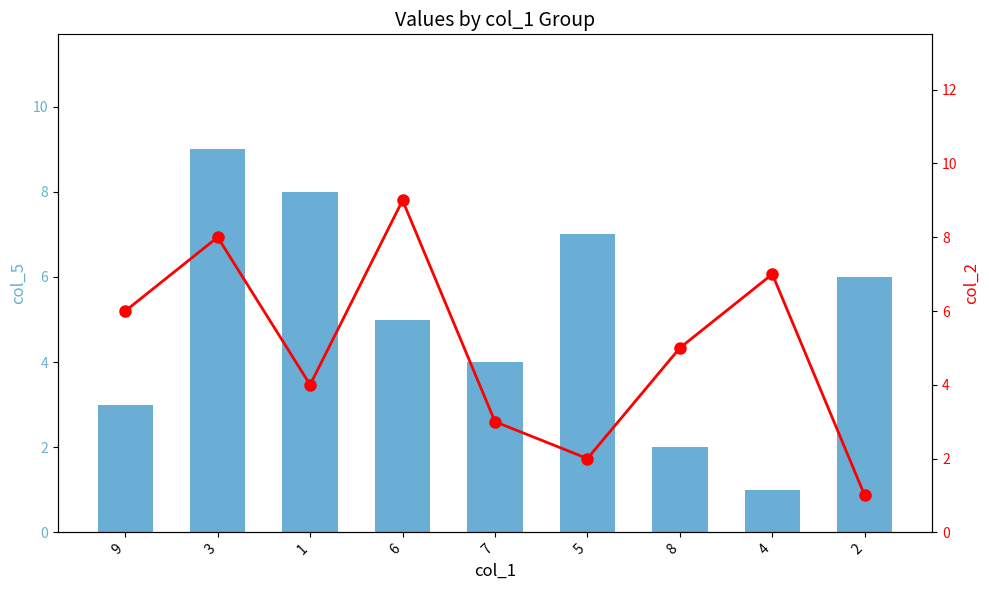

At which label is col_2 closest to 5?

8